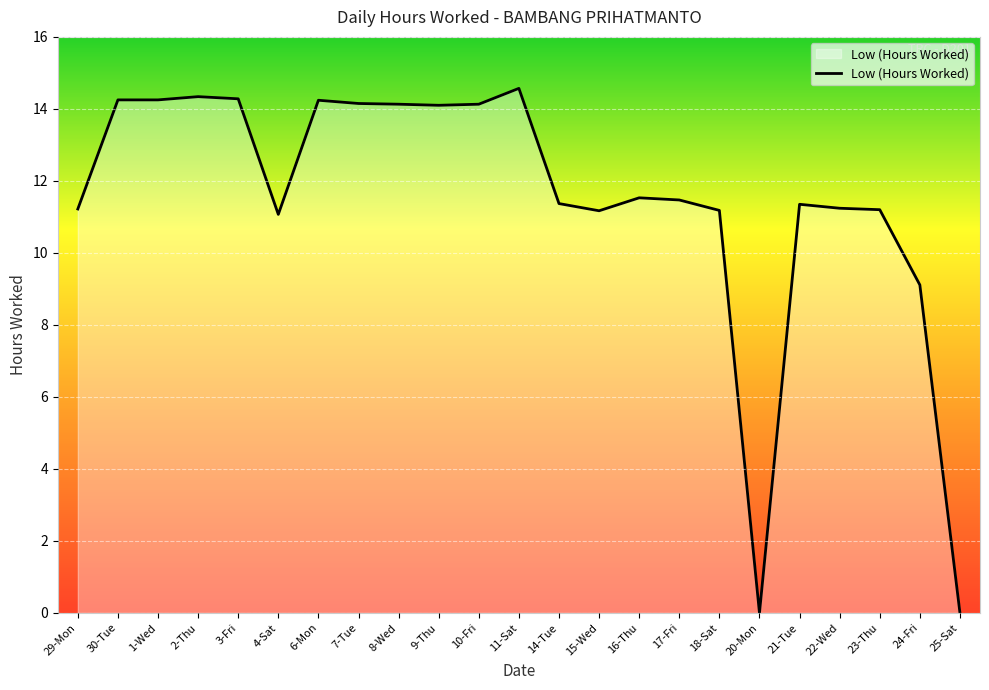

The chart shows a value of 21.8 at 11-Sat. True or false?

False